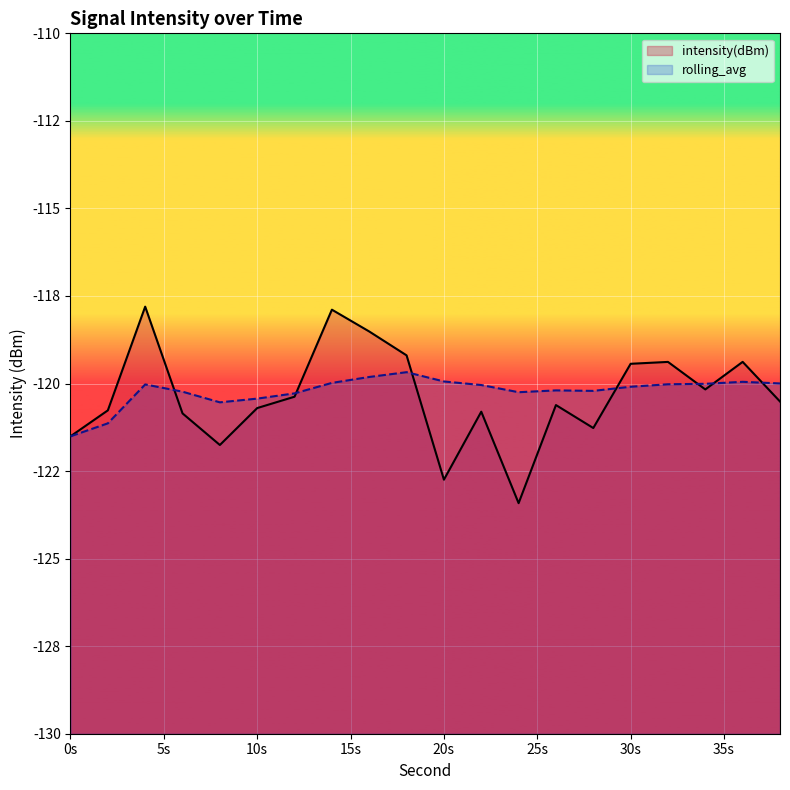

Between 4 and 2, which is larger?

4